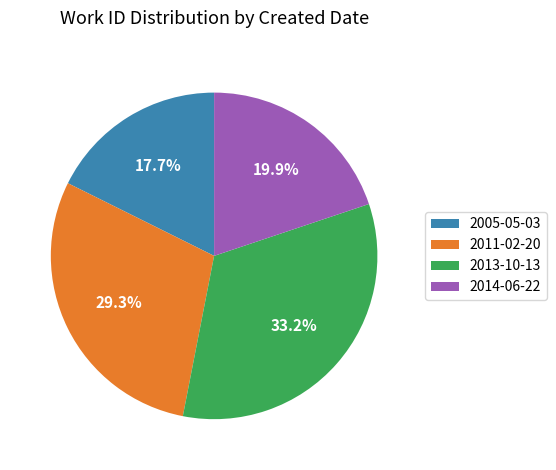

Between 2011-02-20 and 2014-06-22, which is larger?

2011-02-20